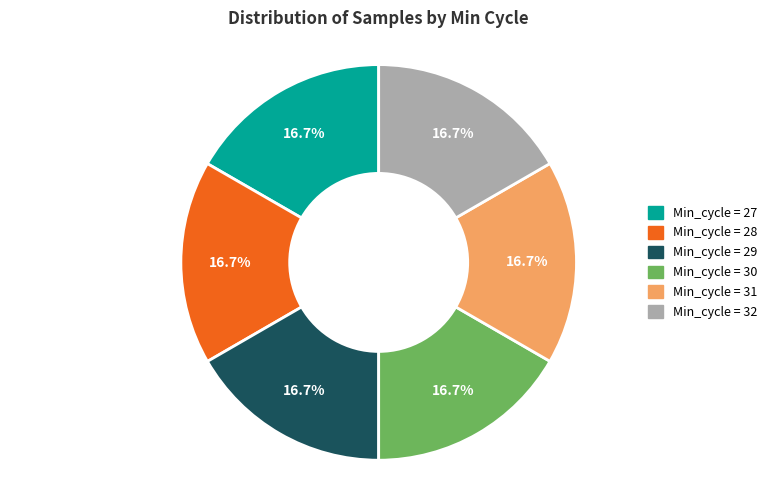

What is the ratio of the value at Min_cycle = 28 to the value at Min_cycle = 32?

1.0